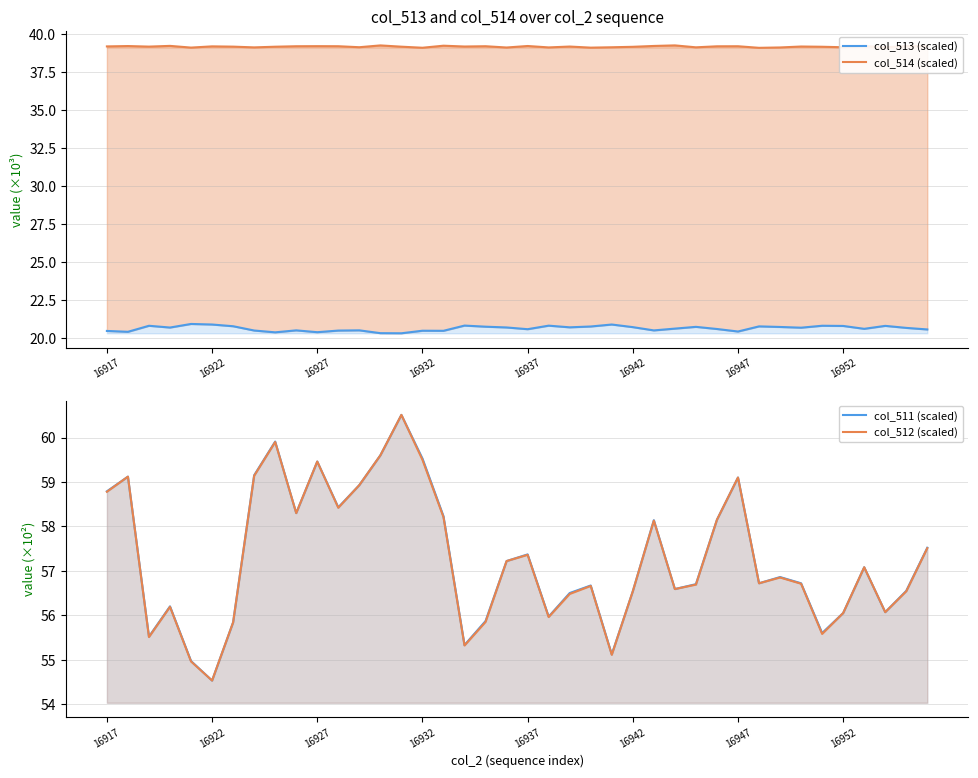

At how many categories does at least one series exceed 27?

40